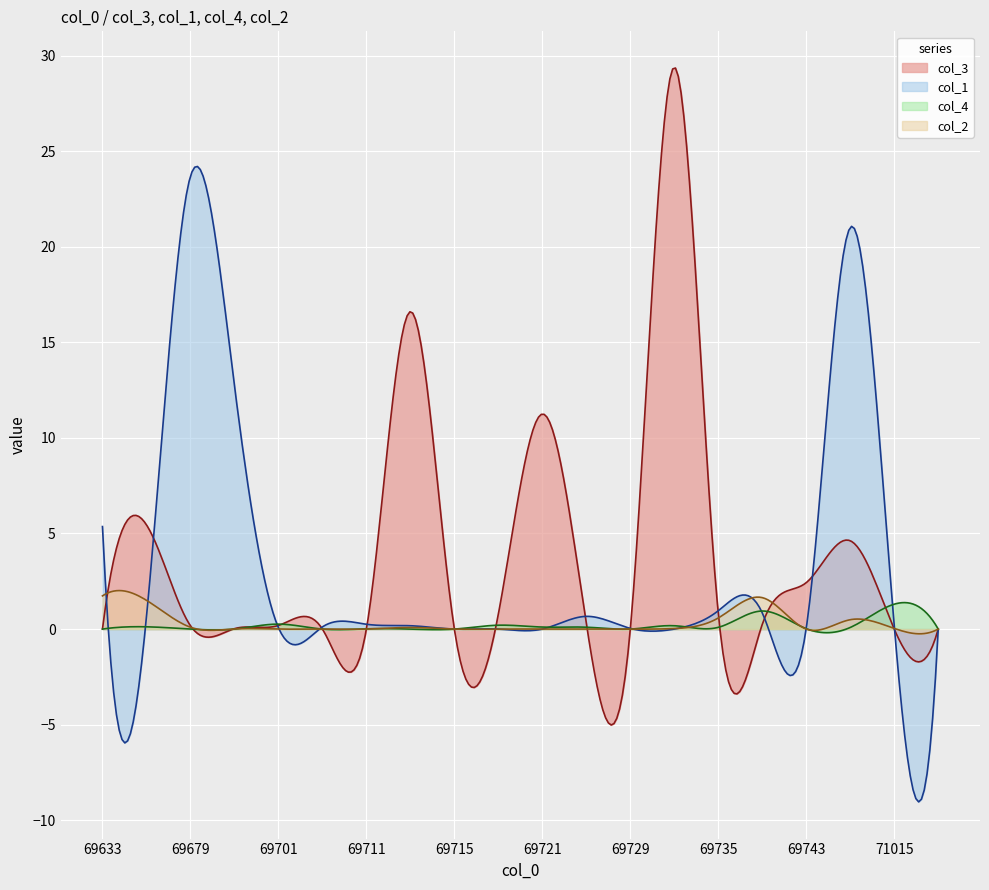

Reading left to right, what are all the values shown in this chart?

col_3: 0.0	5.5	0.2	0.0	0.2	0.0	0.0	16.6	0.0	0.8	11.2	0.3	0.0	29.4	0.8	0.2	2.4	4.6	0.0	0.0
col_1: 5.4	0.6	23.7	12.7	0.1	0.1	0.3	0.2	0.0	0.0	0.0	0.7	0.0	0.0	1.0	0.8	0.0	21.0	0.2	0.0
col_4: 0.0	0.1	0.0	0.0	0.3	0.0	0.0	0.0	0.0	0.2	0.1	0.1	0.0	0.2	0.1	0.9	0.0	0.1	1.3	0.0
col_2: 1.7	1.5	0.1	0.0	0.0	0.0	0.0	0.1	0.0	0.0	0.0	0.0	0.0	0.0	0.6	1.6	0.0	0.5	0.0	0.0